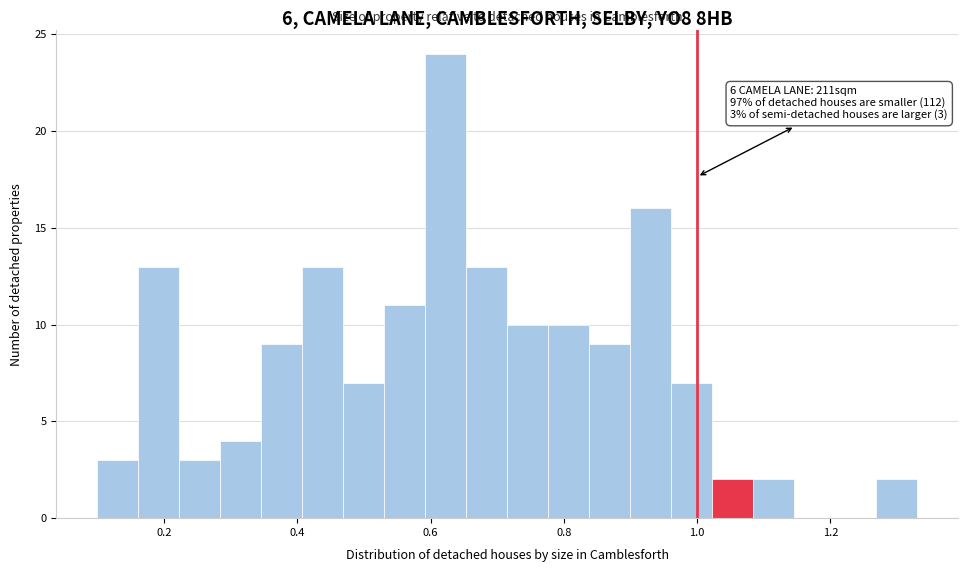

Read against the x-axis, roughly where is the centre of the tallest bar?

0.62